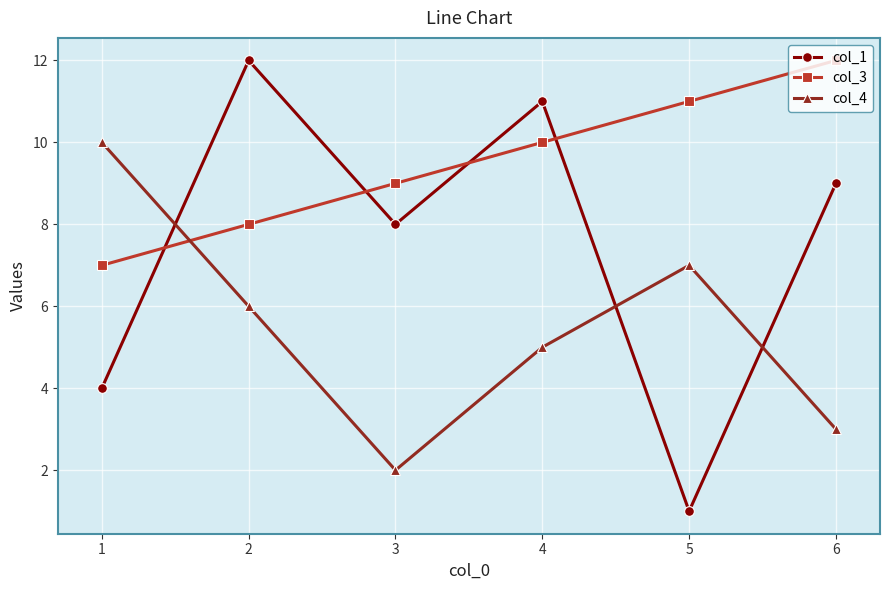

Between which two adjacent categories do col_3 and col_1 first intersect?

1 and 2